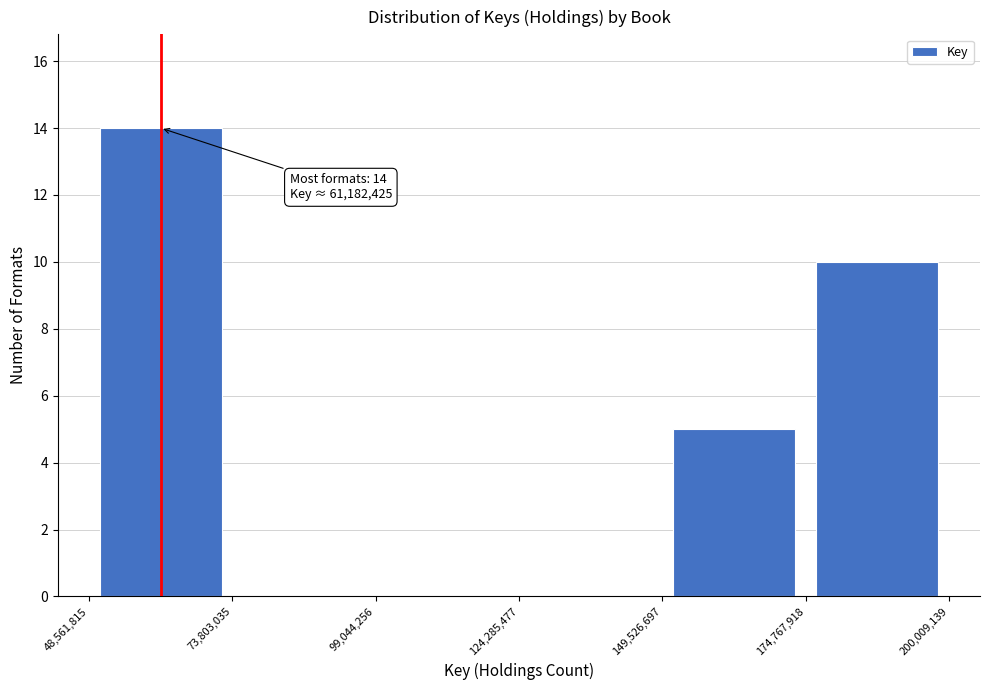

Over which range of the x-axis is the bar tallest?

48,561,815 to 73,803,035